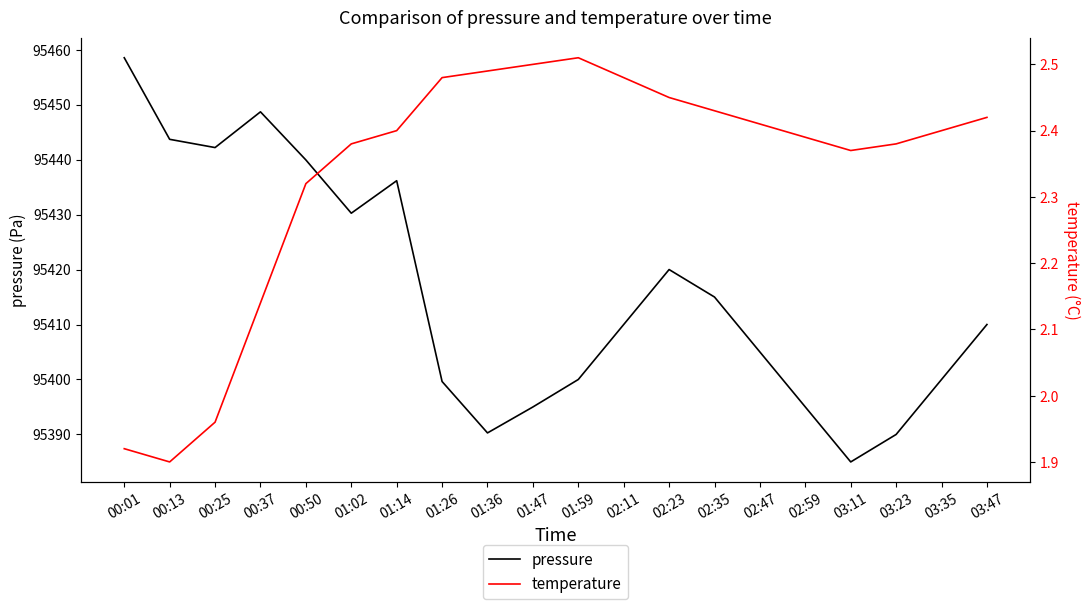

What are all the series names shown in the legend?

pressure, temperature